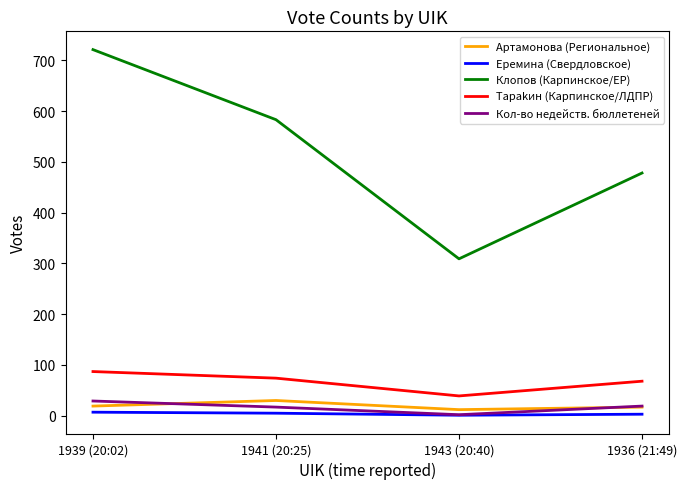

What is the difference between the Еремина (Свердловское) values at 1939 (20:02) and 1941 (20:25)?

2